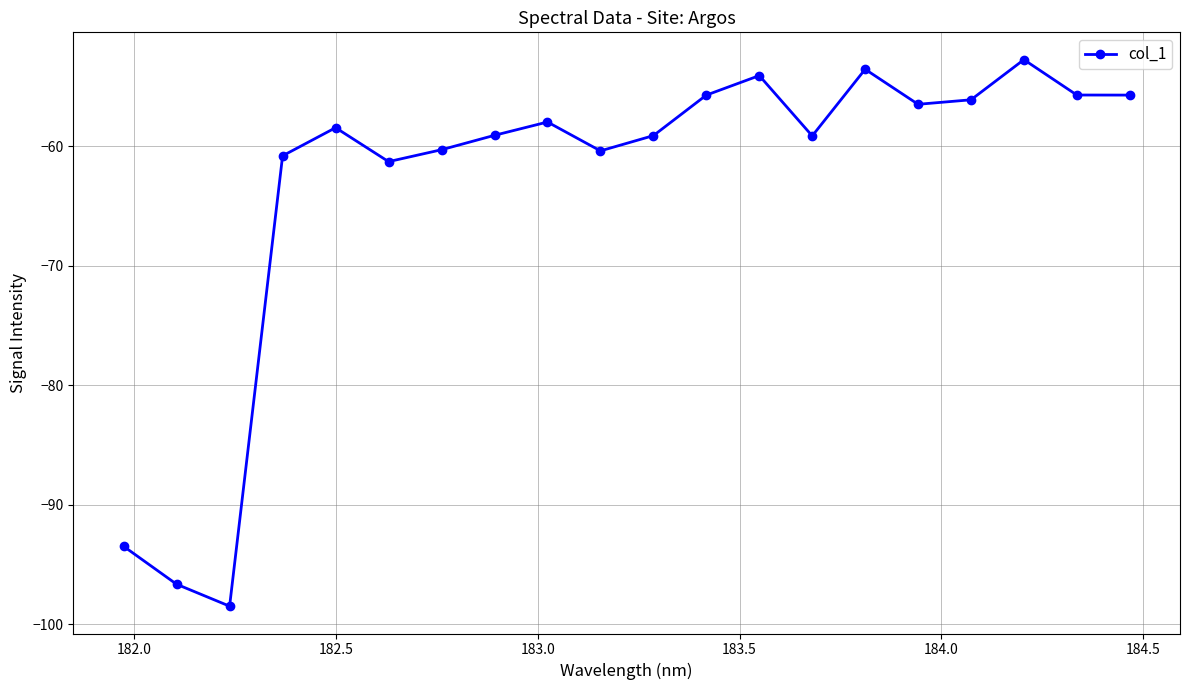

What is the minimum value shown in the chart?

-98.5